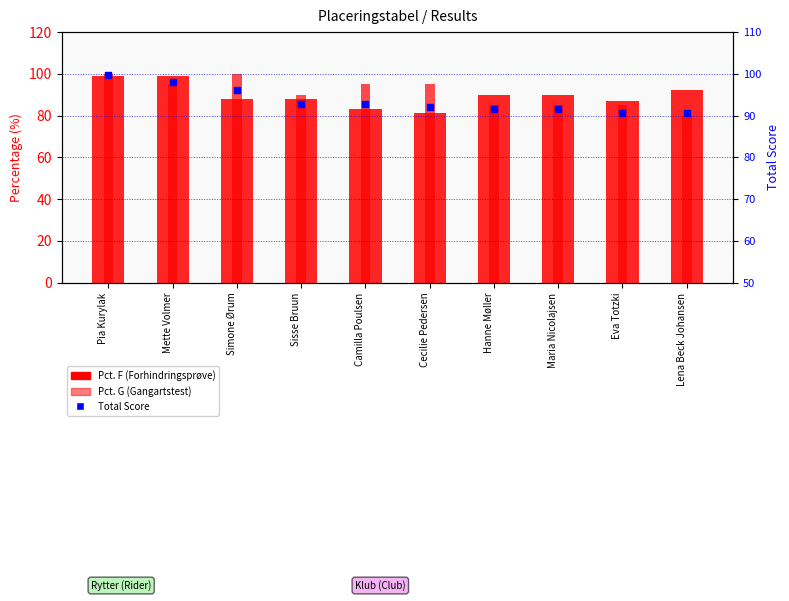

What is the total value across all series at Cecilie Pedersen?

268.0